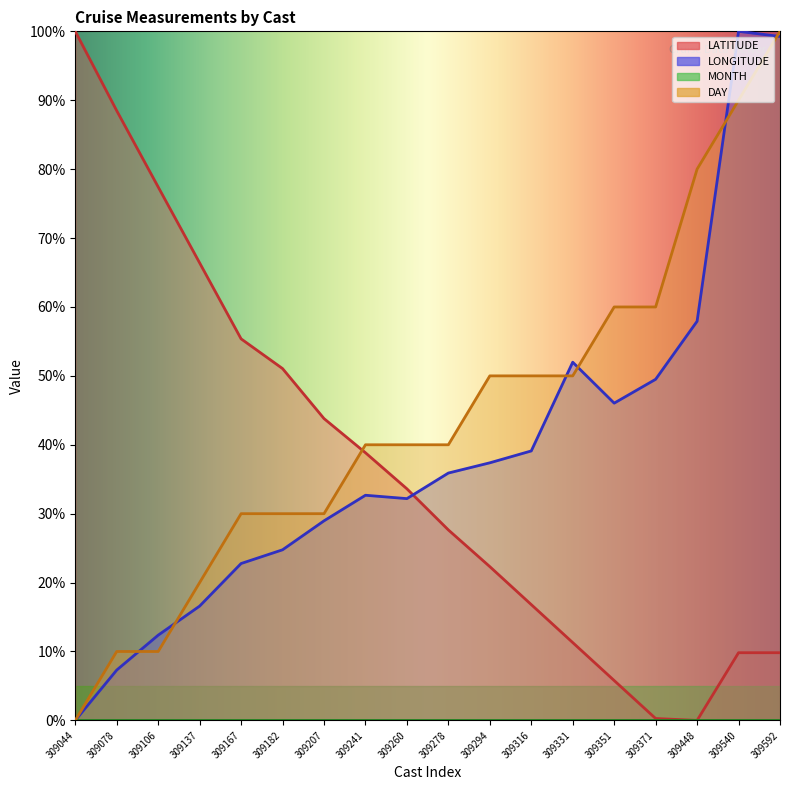

Is it true that DAY equals 50.6 at 309207?

False